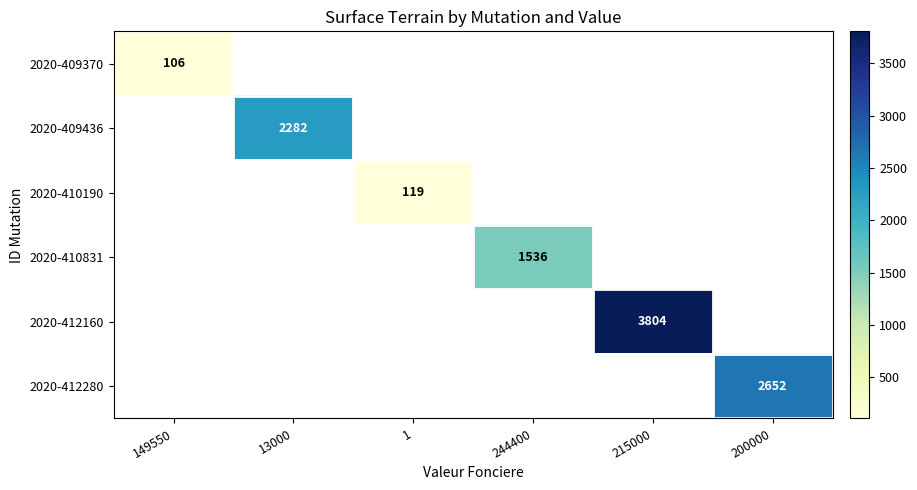

The 2020-409370 series shows 106 at 149550. True or false?

True